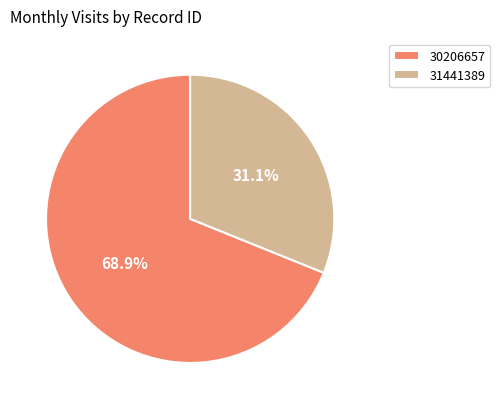

What is the ratio of the value at 30206657 to the value at 31441389?

2.2